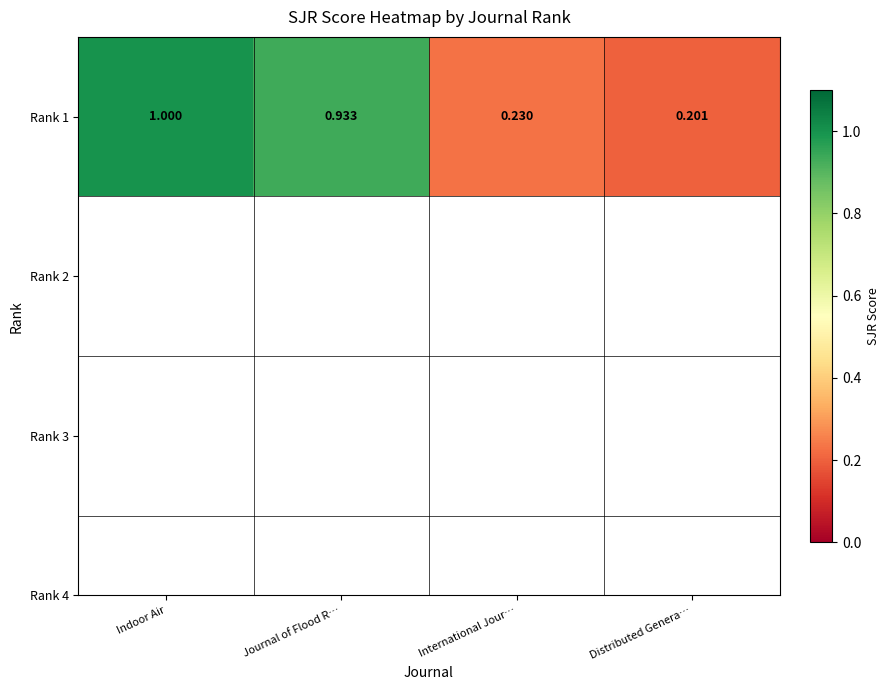

Rank the categories by value from highest to lowest.

Indoor Air, Journal of Flood R…, International Jour…, Distributed Genera…